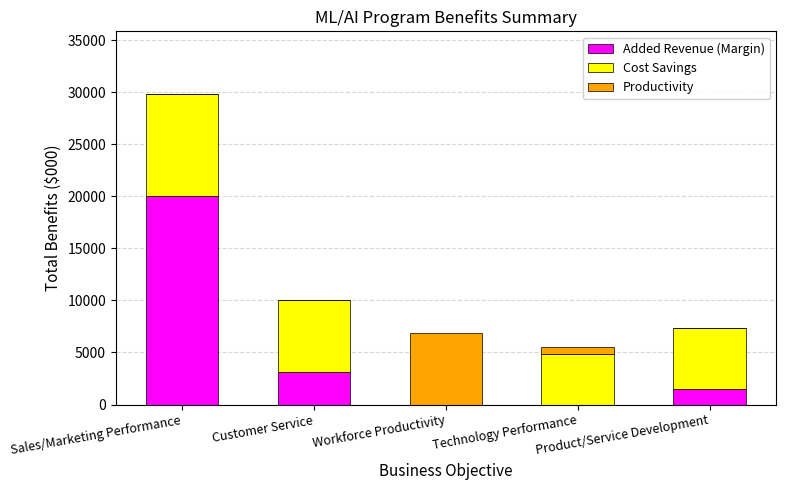

At which label does Added Revenue (Margin) reach its peak?

Sales/Marketing Performance